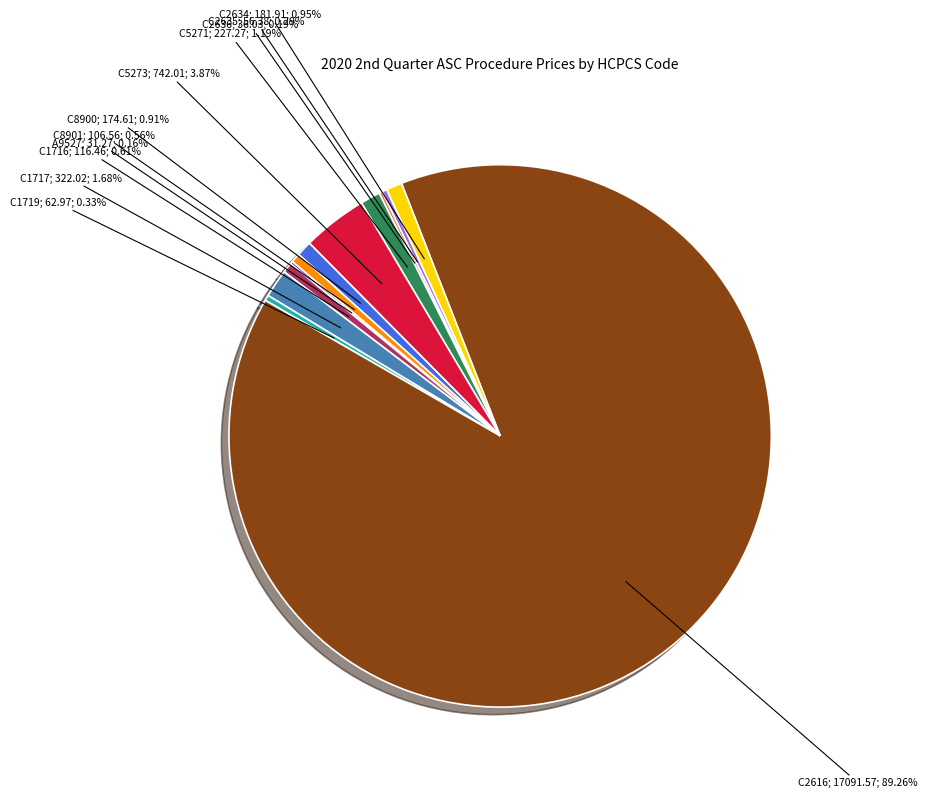

Does any single category account for the majority?

Yes